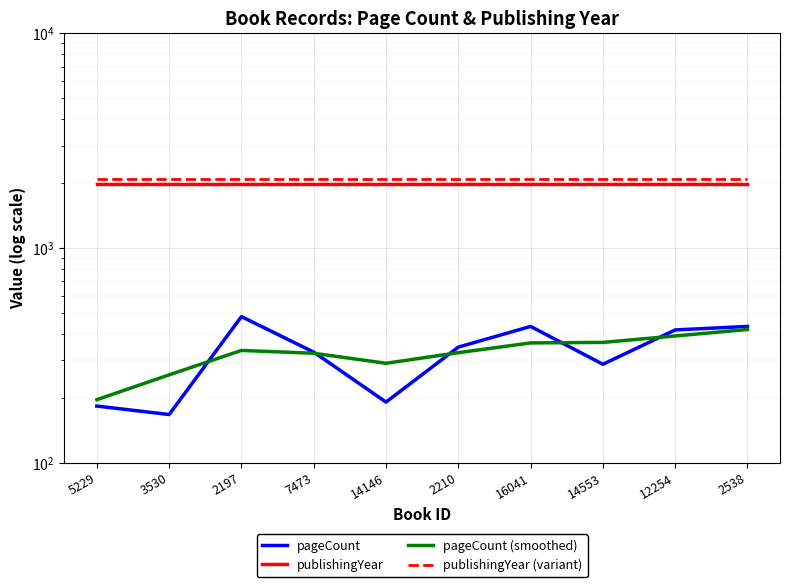

Which series has the widest spread of values?

pageCount